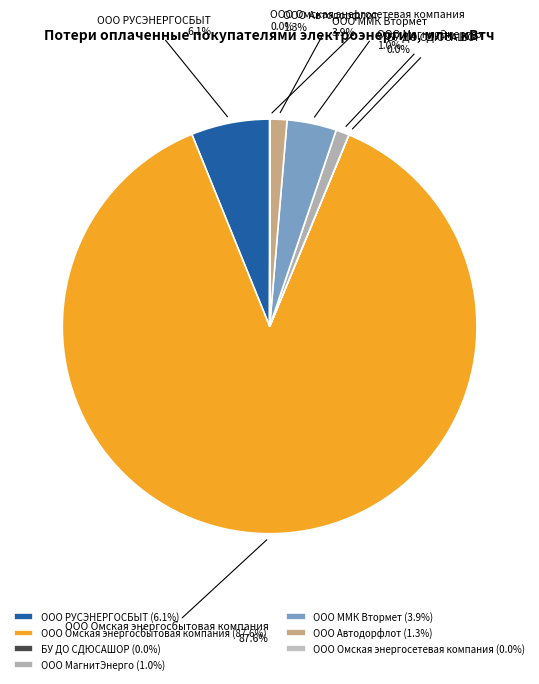

To the nearest percent, what is the difference between the largest and smallest slice percentages?

88%